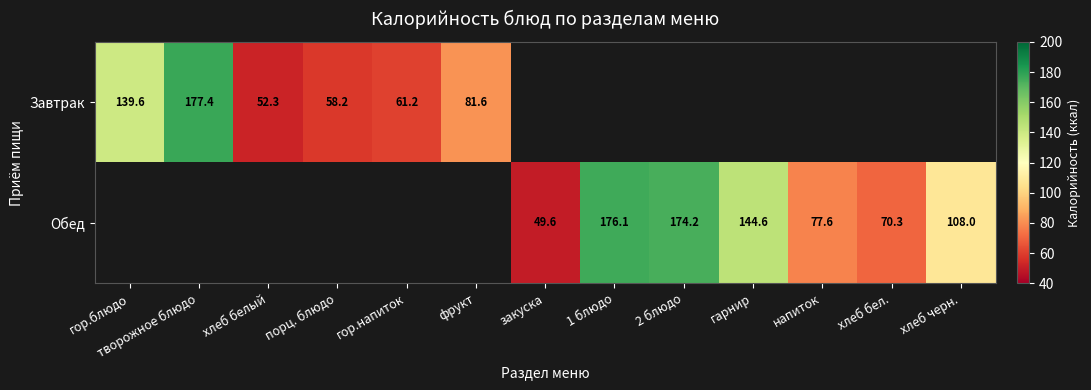

Is it true that Завтрак equals 84.3 at хлеб белый?

False